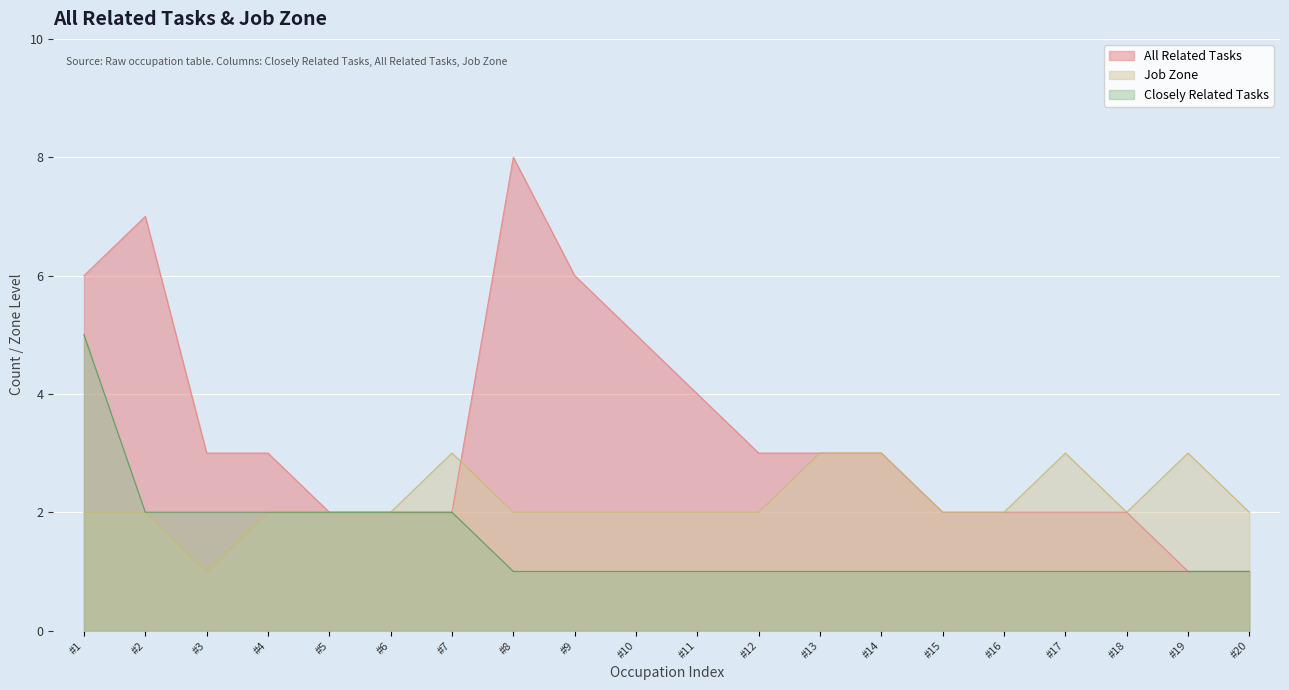

What is the sum of all Job Zone values?

44